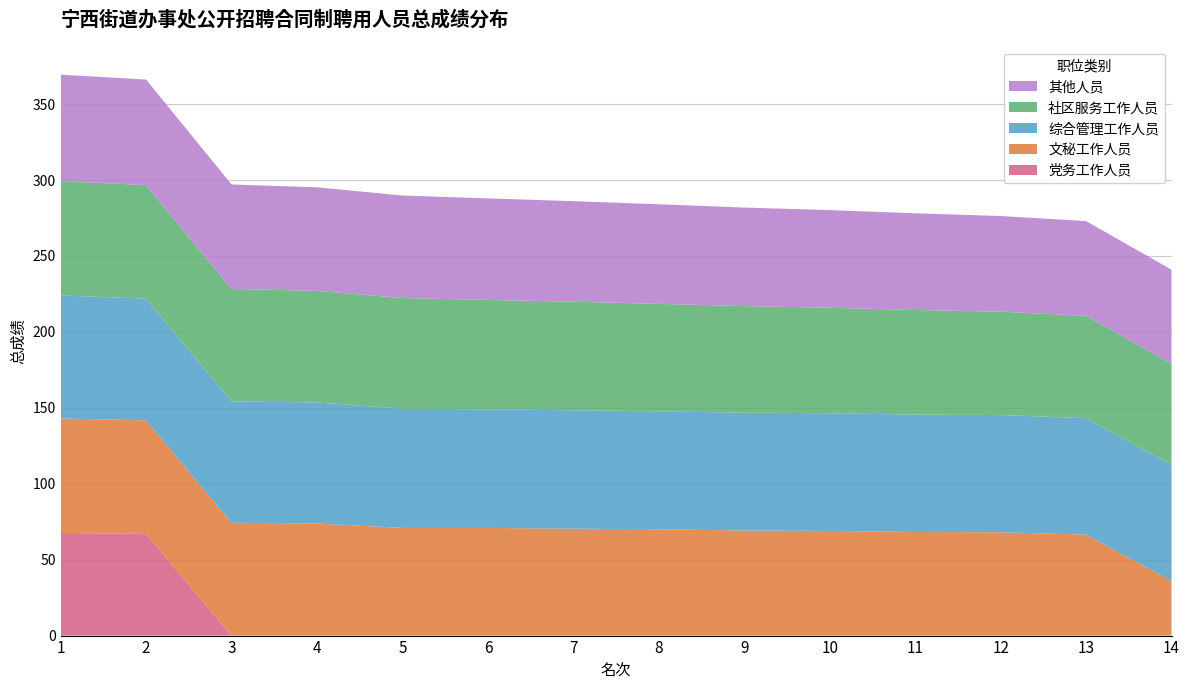

Reading right to left, transcribe all the data shown in this chart.

党务工作人员: 14=0.0	13=0.0	12=0.0	11=0.0	10=0.0	9=0.0	8=0.0	7=0.0	6=0.0	5=0.0	4=0.0	3=0.0	2=66.9	1=67.6
文秘工作人员: 14=36.0	13=66.5	12=68.0	11=68.2	10=68.9	9=69.2	8=70.0	7=70.4	6=70.9	5=70.9	4=73.8	3=74.3	2=74.9	1=75.4
综合管理工作人员: 14=76.4	13=76.7	12=77.2	11=77.3	10=77.5	9=77.6	8=77.6	7=78.0	6=78.1	5=78.5	4=79.7	3=79.9	2=80.1	1=81.1
社区服务工作人员: 14=66.8	13=67.4	12=68.1	11=68.9	10=69.5	9=70.2	8=70.8	7=71.5	6=72.1	5=72.9	4=73.5	3=74.1	2=74.8	1=75.3
其他人员: 14=61.8	13=62.4	12=63.0	11=63.7	10=64.3	9=64.9	8=65.6	7=66.2	6=66.9	5=67.5	4=68.2	3=68.8	2=69.5	1=70.1